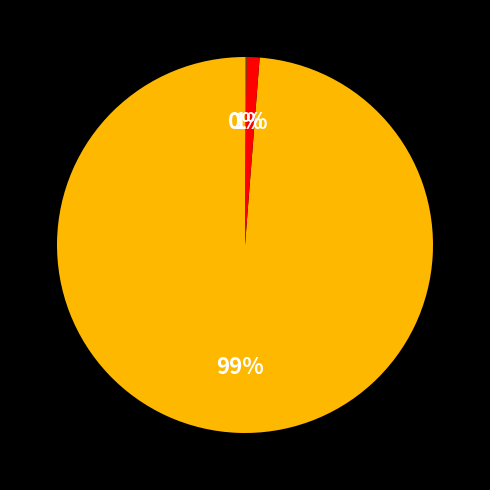

To the nearest percent, what is the average slice percentage?

33%